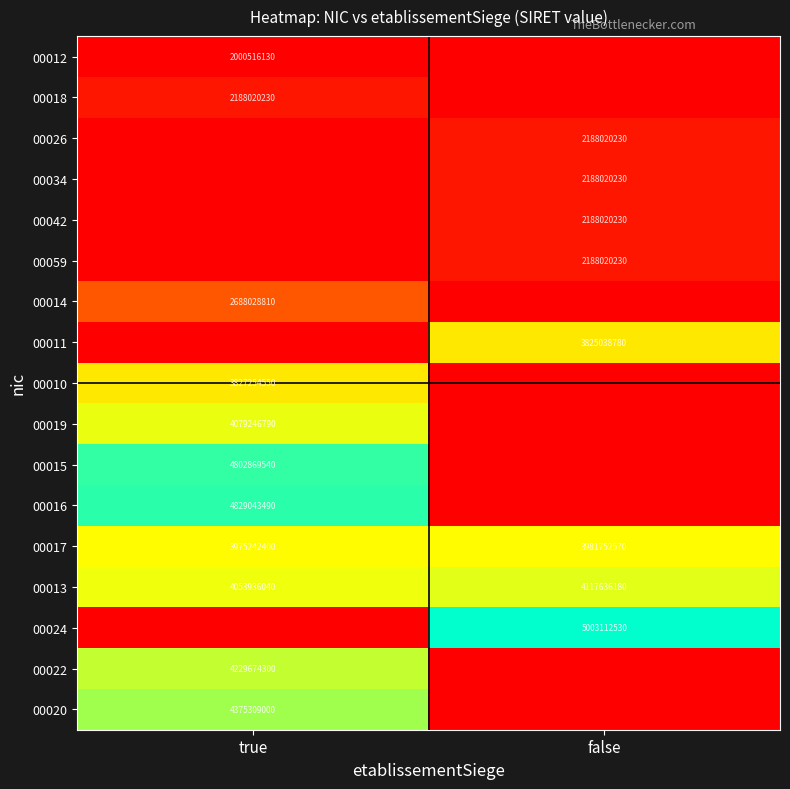

True or false: 00012 has a value of 2000516130 at true.

True